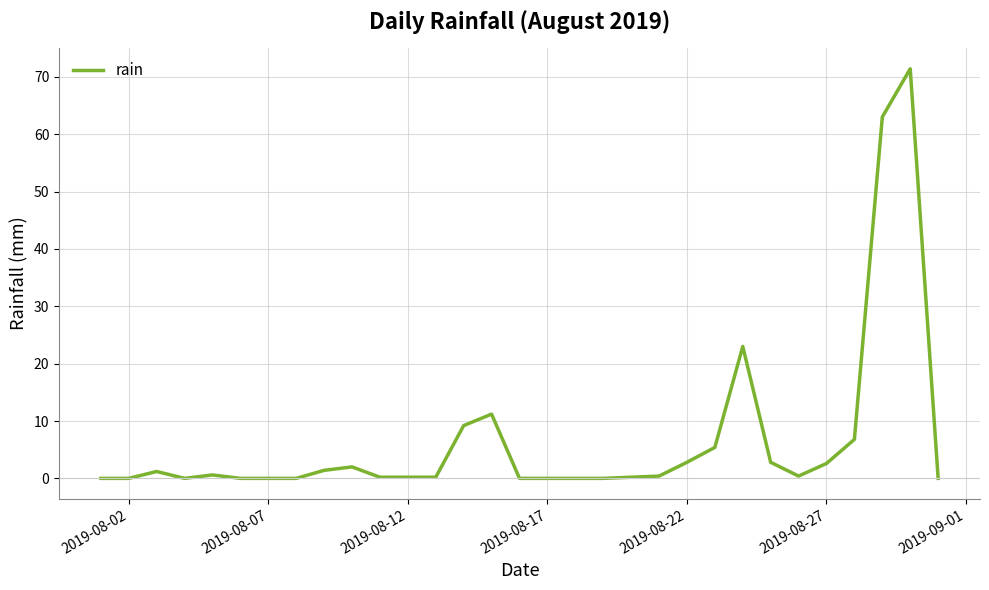

How many distinct data groups are displayed?

1